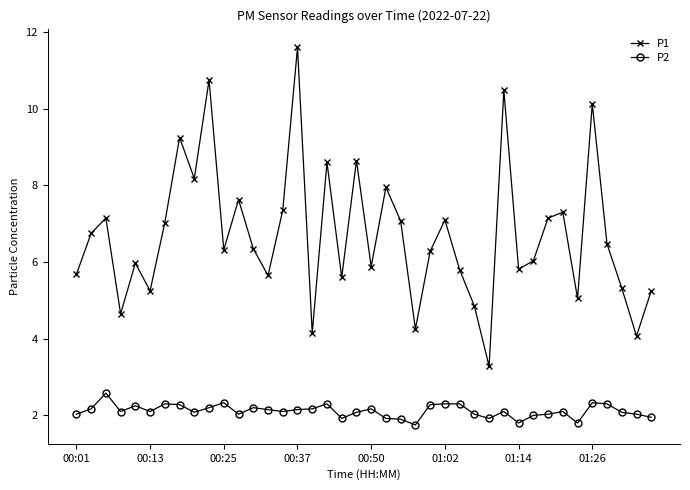

True or false: P1 and P2 cross at least once.

False